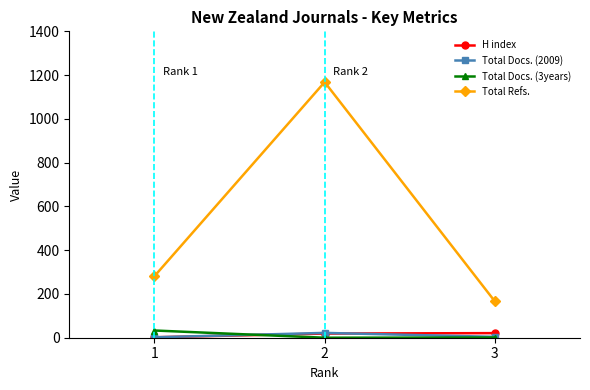

Is the value of Total Refs. at 2 greater than the value of Total Docs. (2009) at 3?

Yes